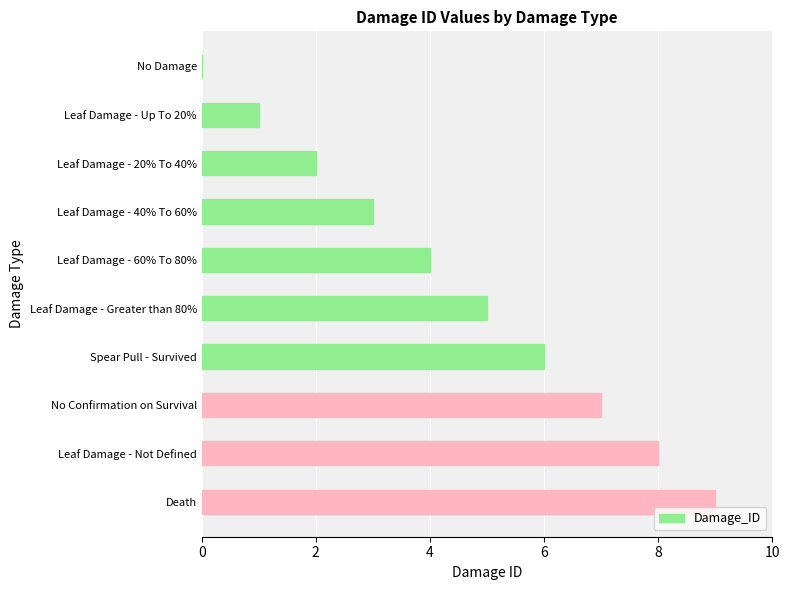

What is the sum of the values at Spear Pull - Survived and Leaf Damage - 40% To 60%?

9